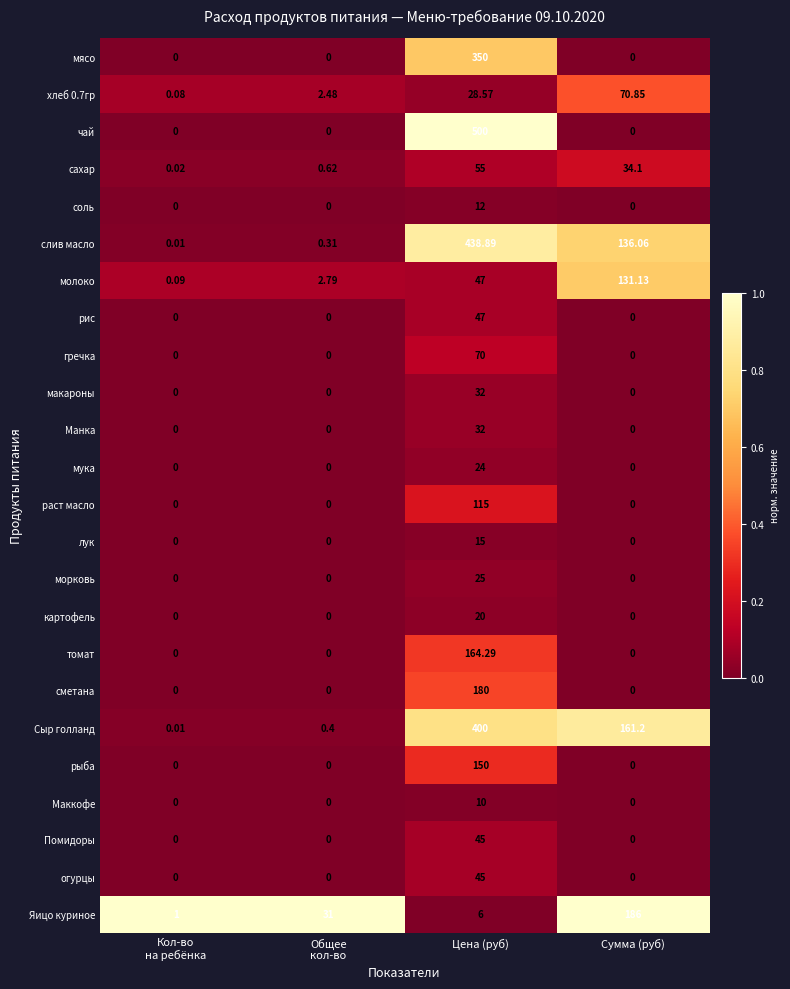

Which label corresponds to the largest value in the chart?

Цена (руб)